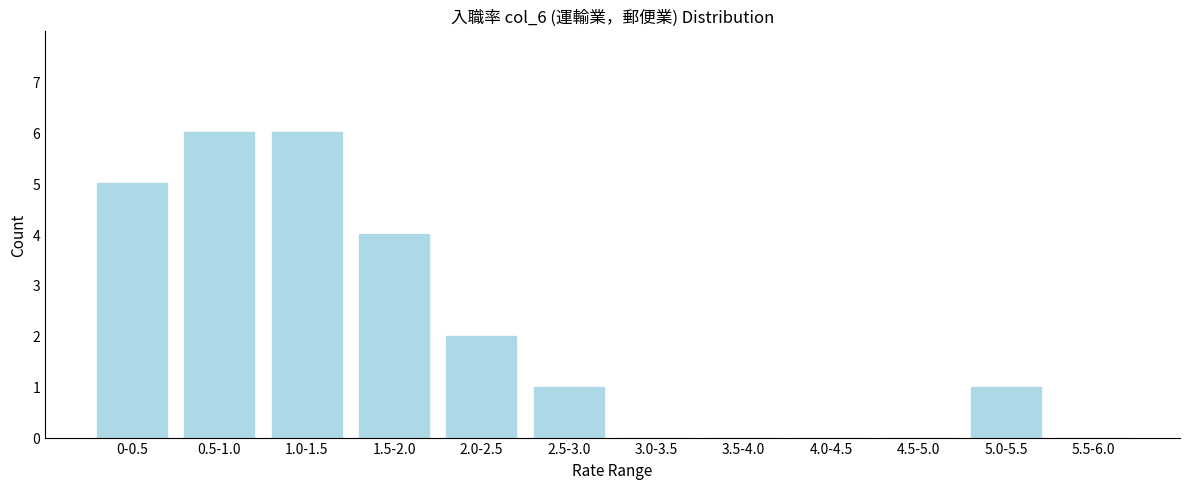

Reading left to right, what are all the values shown in this chart?

0-0.5=5	0.5-1.0=6	1.0-1.5=6	1.5-2.0=4	2.0-2.5=2	2.5-3.0=1	3.0-3.5=0	3.5-4.0=0	4.0-4.5=0	4.5-5.0=0	5.0-5.5=1	5.5-6.0=0